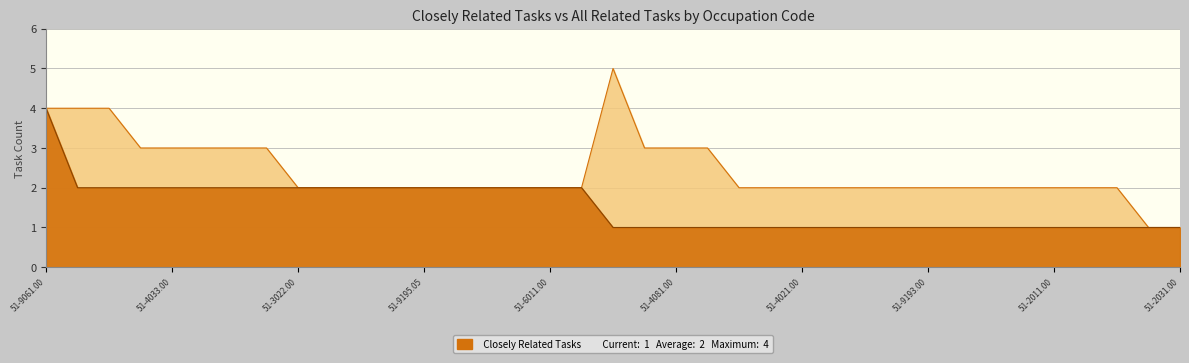

True or false: Closely Related Tasks and All Related Tasks intersect in this chart.

False